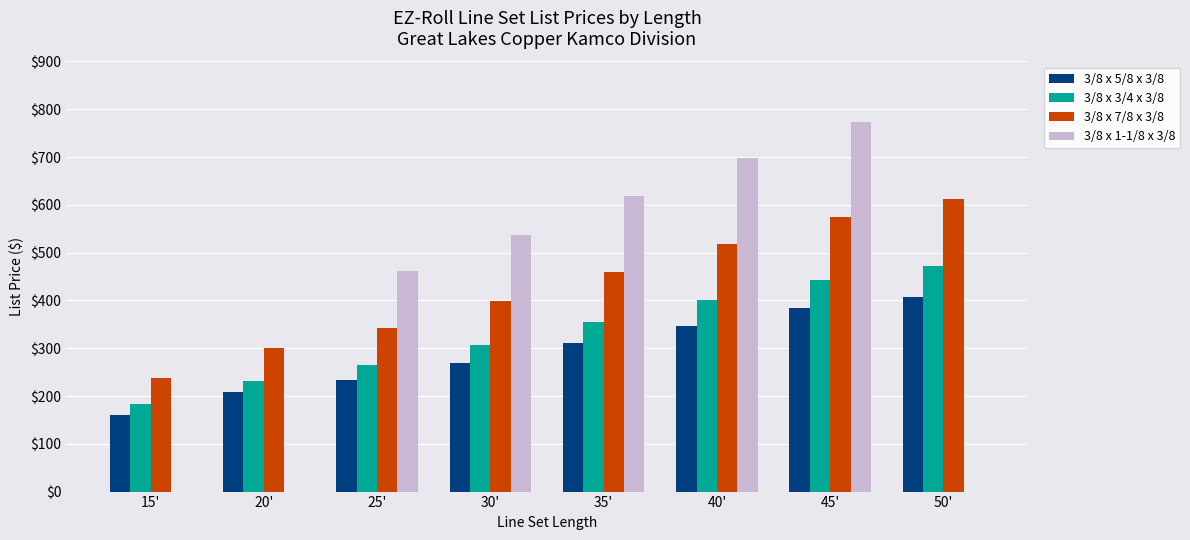

Reading left to right, list all the values displayed in this chart.

3/8 x 5/8 x 3/8: 160.0	207.8	232.8	269.0	311.7	346.3	383.2	408.2
3/8 x 3/4 x 3/8: 183.5	231.4	264.6	307.1	354.4	400.2	443.6	472.5
3/8 x 7/8 x 3/8: 237.6	300.2	343.2	398.3	459.6	519.0	575.3	612.8
3/8 x 1-1/8 x 3/8: 0.0	0.0	461.9	536.1	618.7	698.4	774.3	0.0